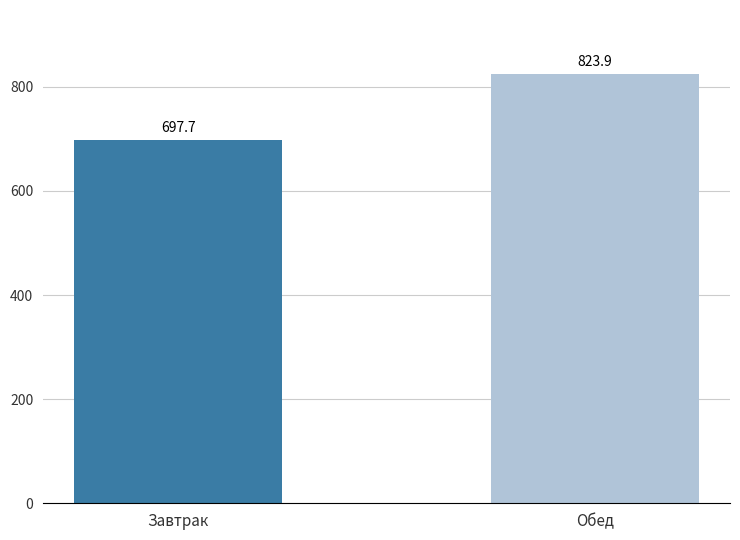

List the labels in order of value, smallest first.

Завтрак, Обед